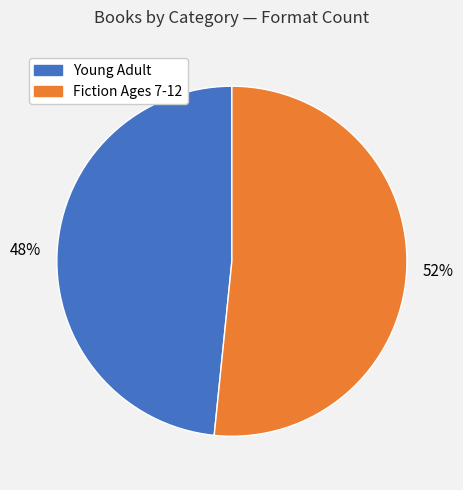

Is there any slice that represents more than half of the pie?

Yes